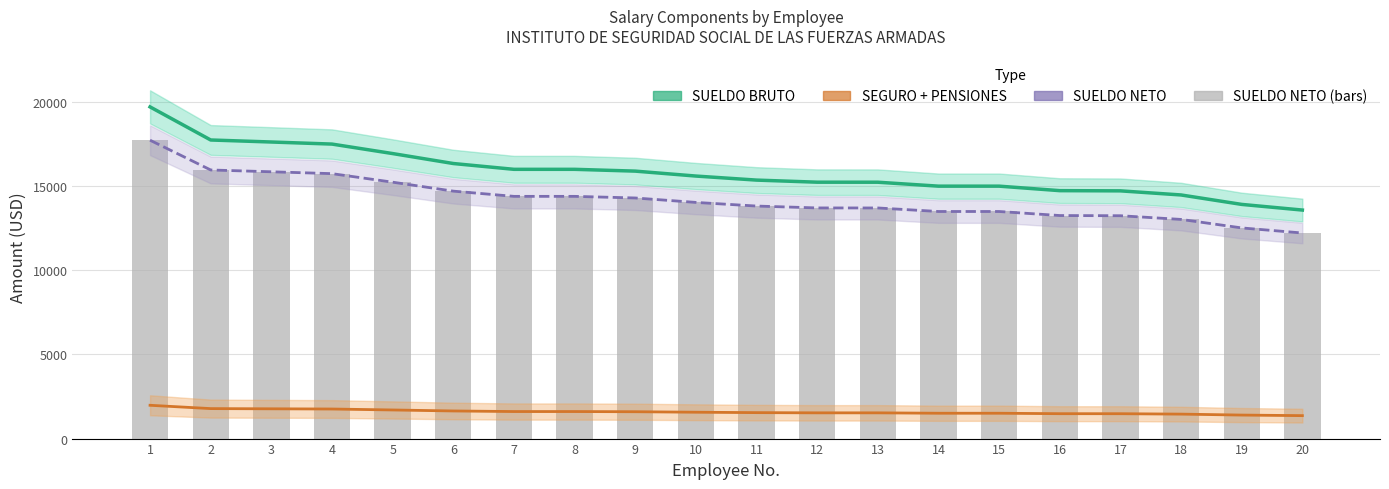

The value of SUELDO BRUTO at 10 is 10641.5. True or false?

False